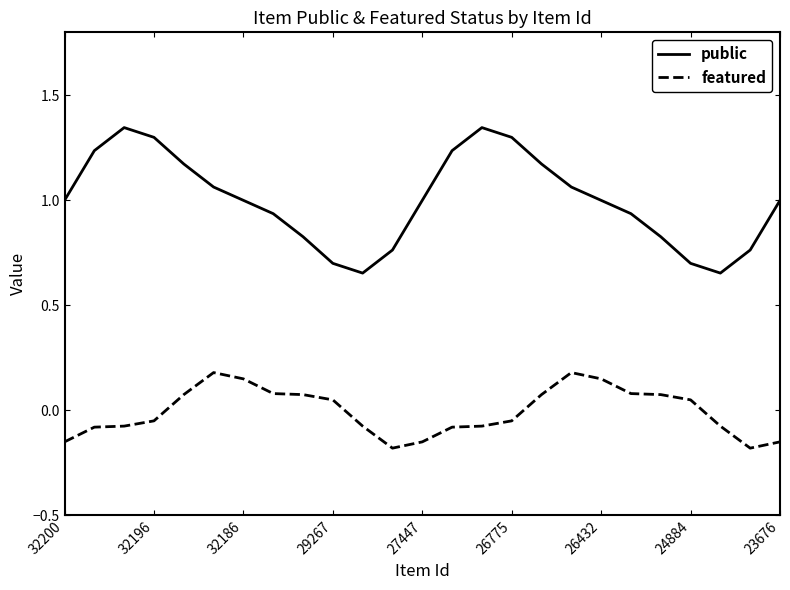

True or false: public and featured intersect in this chart.

False